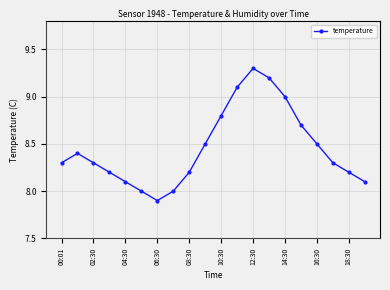

What is the value of the 1st point from the left?

8.3